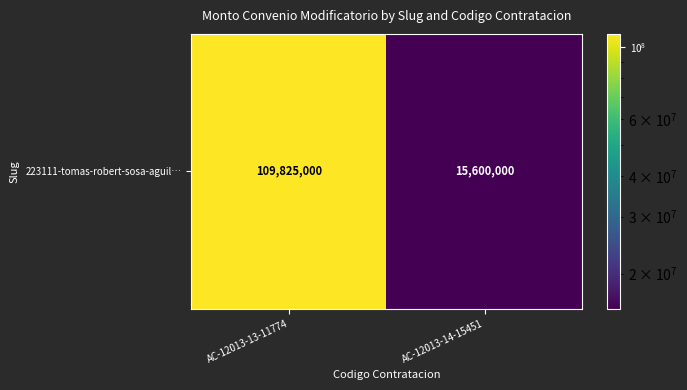

Rank the categories by value from lowest to highest.

AC-12013-14-15451, AC-12013-13-11774